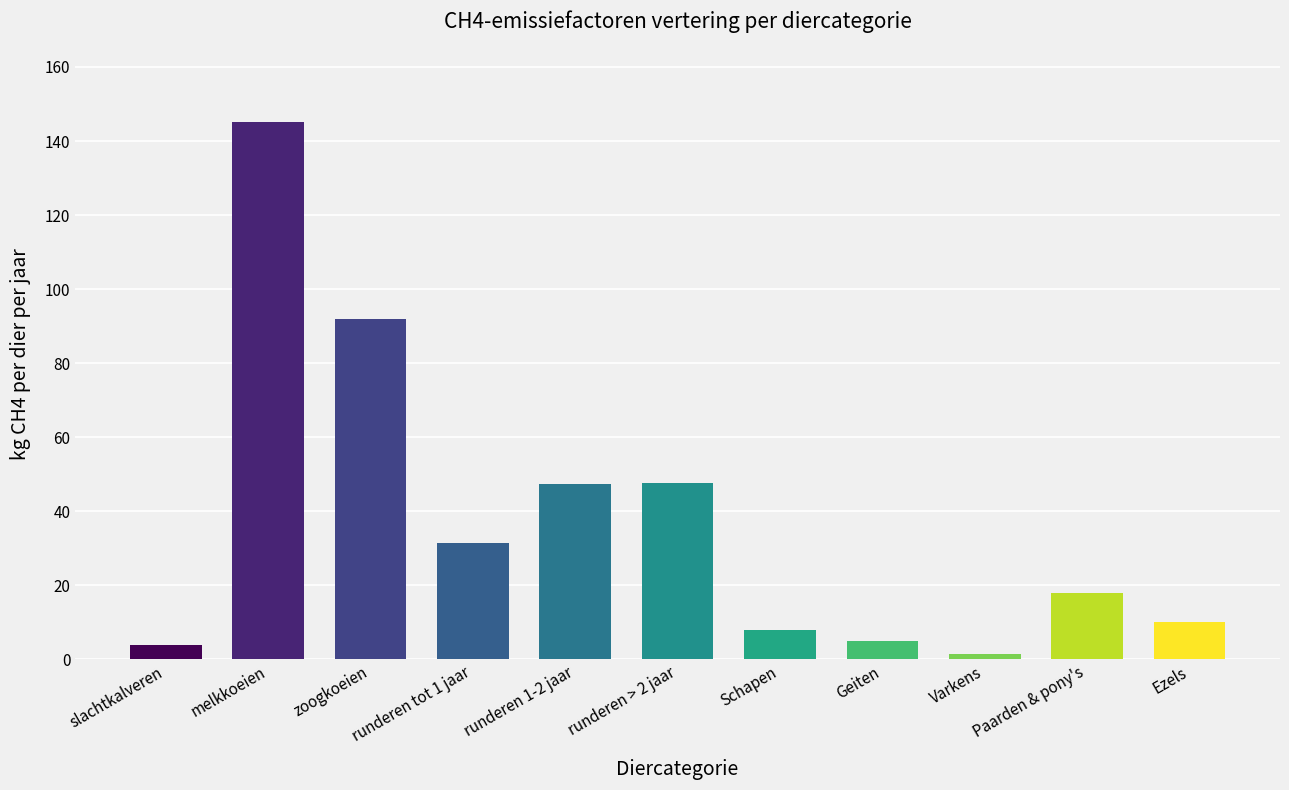

True or false: the data shows 7.6 at Paarden & pony's.

False